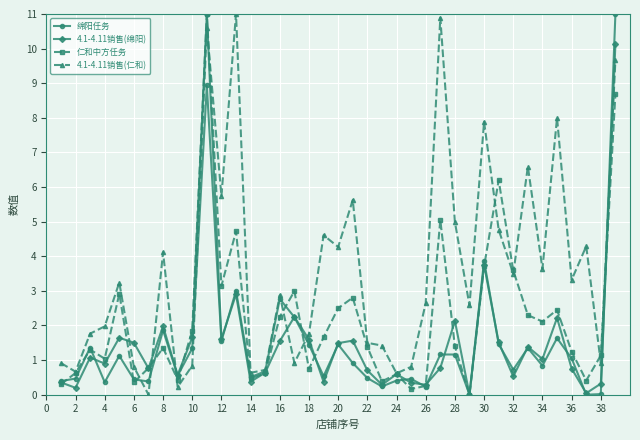

How many distinct data groups are displayed?

4